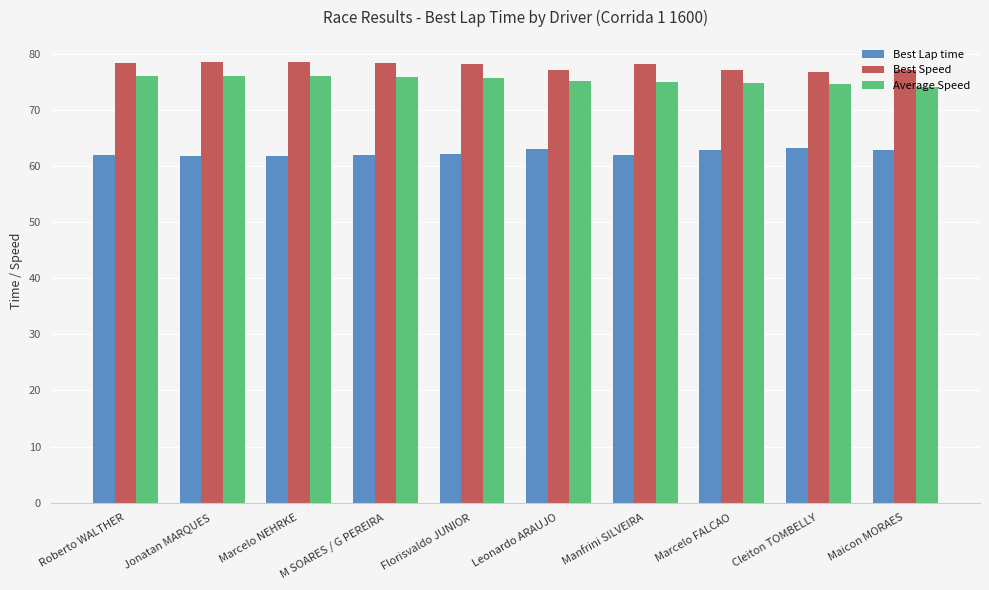

Rank the series by their maximum value, from lowest to highest.

Best Lap time, Average Speed, Best Speed